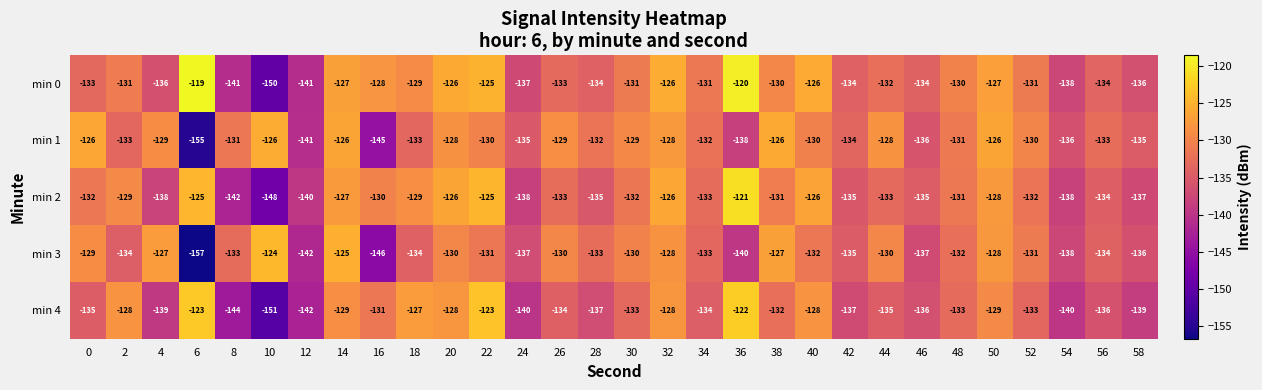

What is the sum of the min 0 values at 42 and 40?

-260